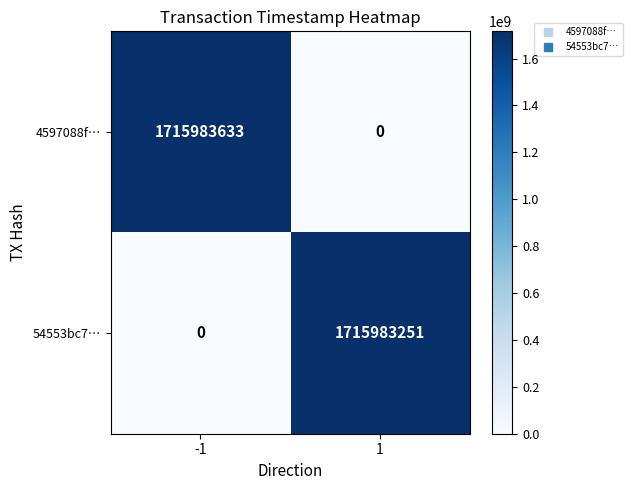

Between -1 and 1, which series saw the biggest shift?

4597088f…